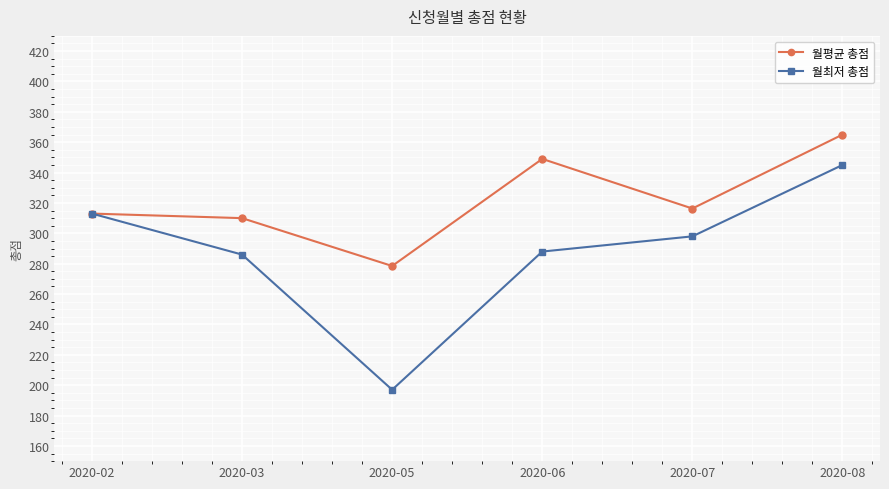

Rank the series at 2020-03 from lowest to highest value.

월최저 총점, 월평균 총점